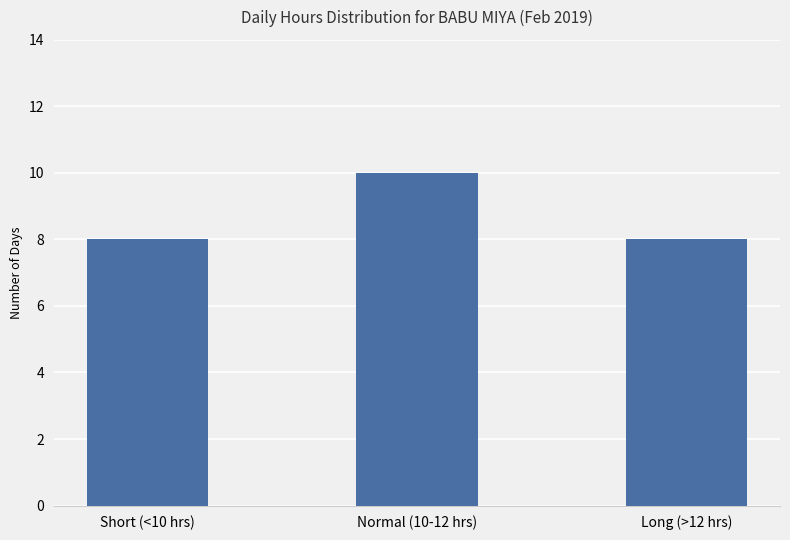

Is it true that the value at Normal (10-12 hrs) is 10?

True